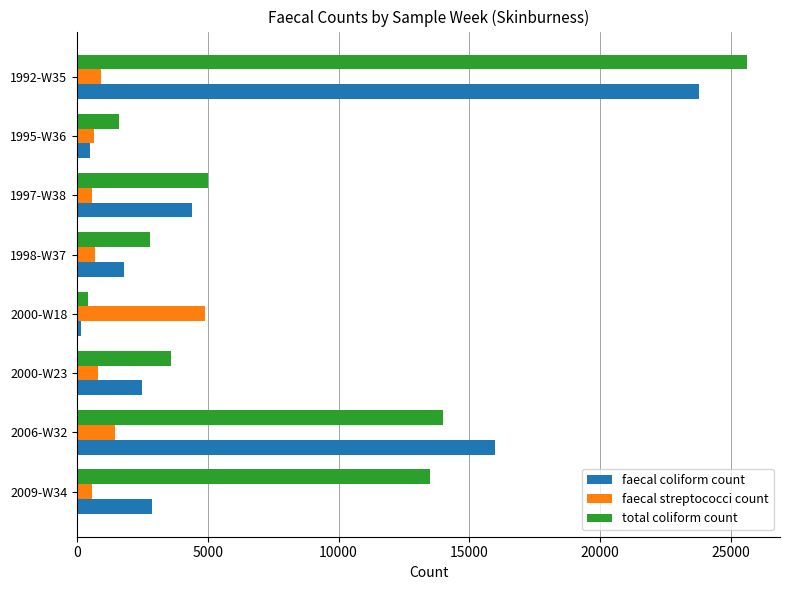

At how many categories does at least one series exceed 20813?

1